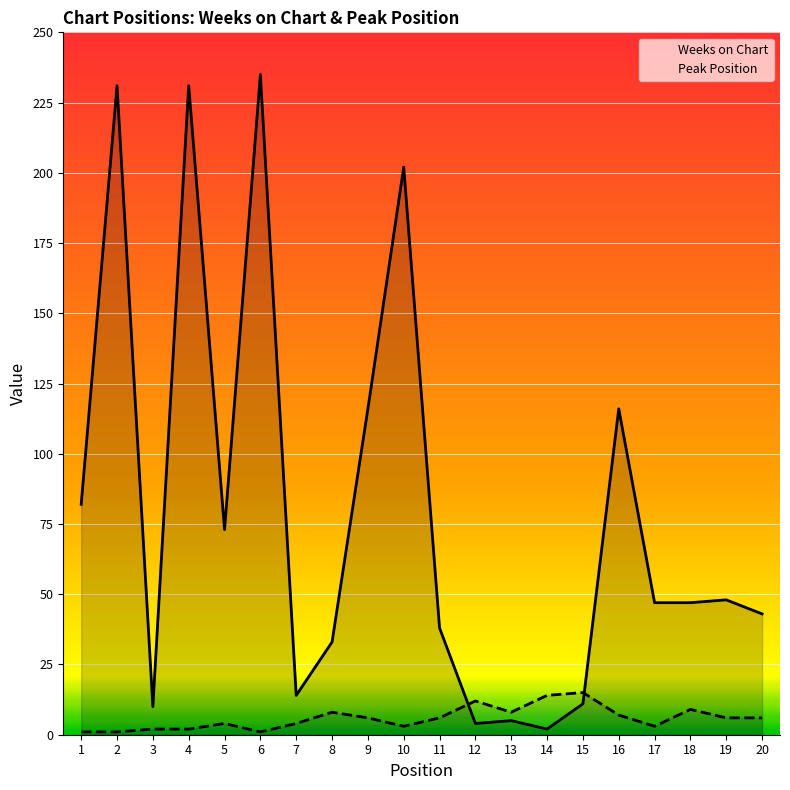

How many categories are shown in the chart?

20